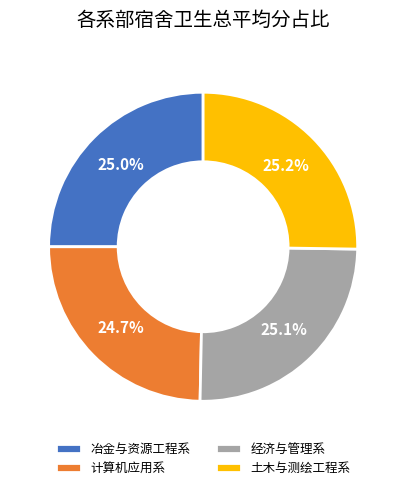

The 土木与测绘工程系 slice represents 37% of the pie. True or false?

False